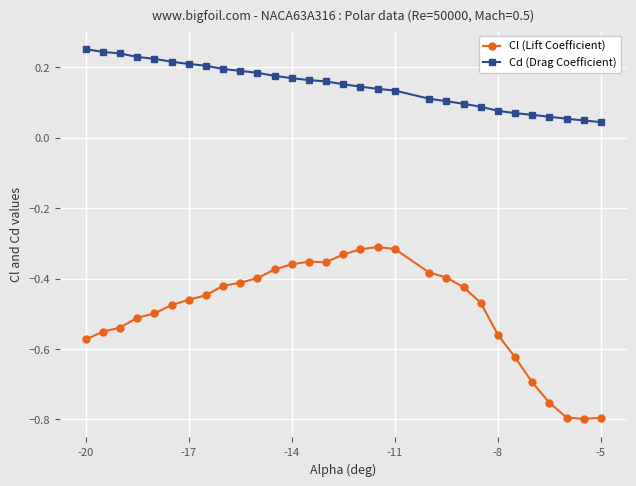

True or false: Cl (Lift Coefficient) and Cd (Drag Coefficient) cross at least once.

False